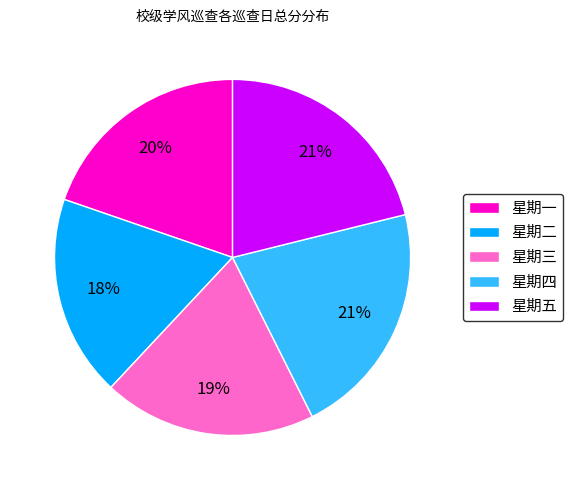

Is there a majority slice in this chart?

No